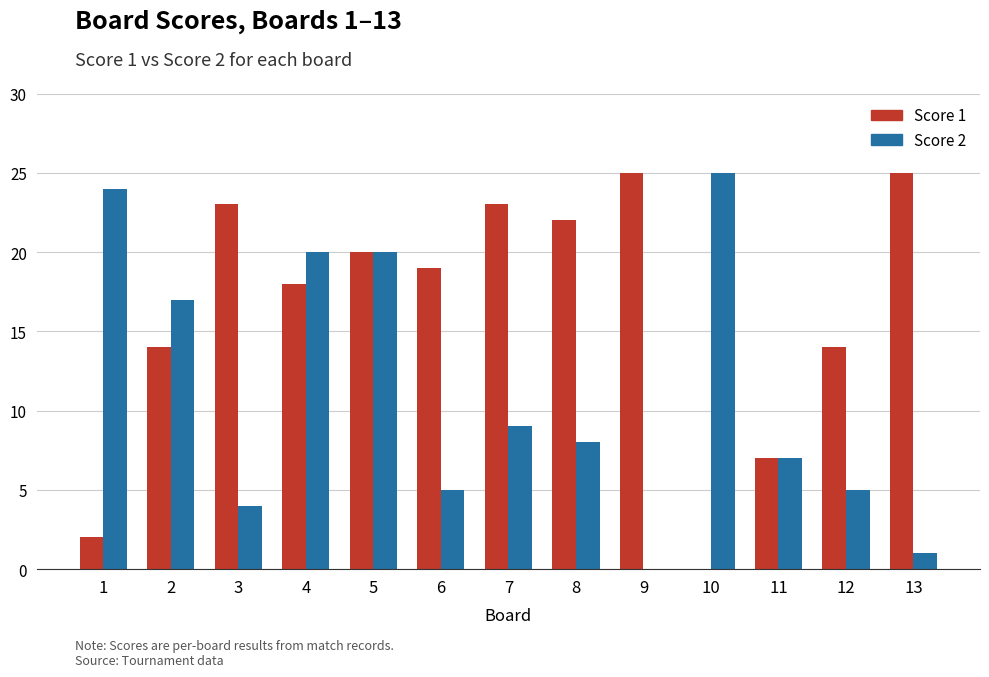

Reading right to left, transcribe all the data shown in this chart.

Score 1: 13=25	12=14	11=7	10=0	9=25	8=22	7=23	6=19	5=20	4=18	3=23	2=14	1=2
Score 2: 13=1	12=5	11=7	10=25	9=0	8=8	7=9	6=5	5=20	4=20	3=4	2=17	1=24